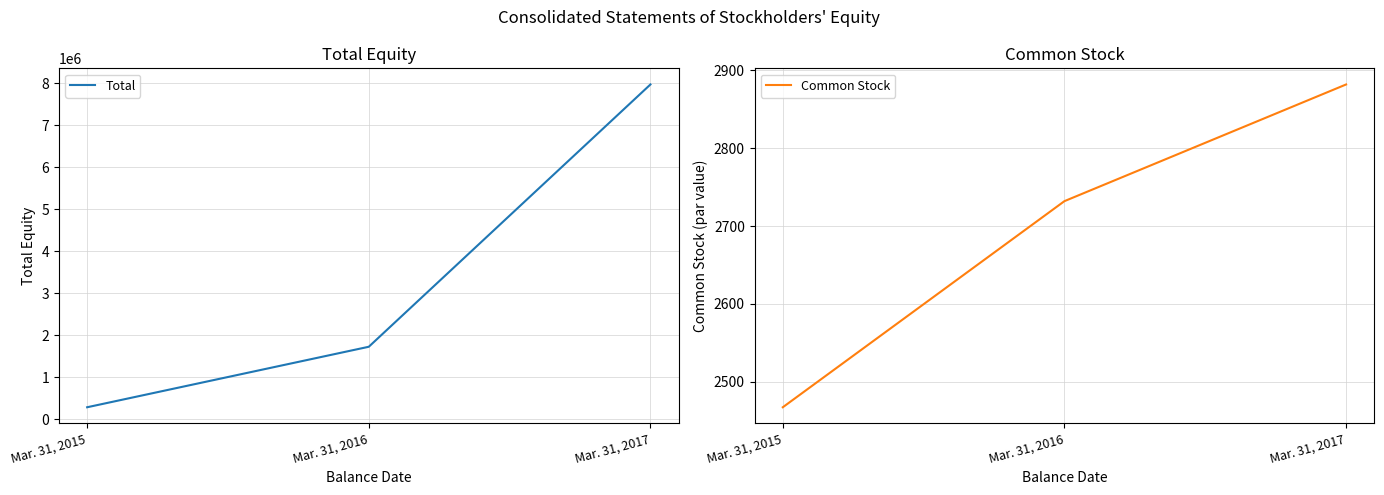

Is it true that Total equals 7970321 at Mar. 31, 2017?

True